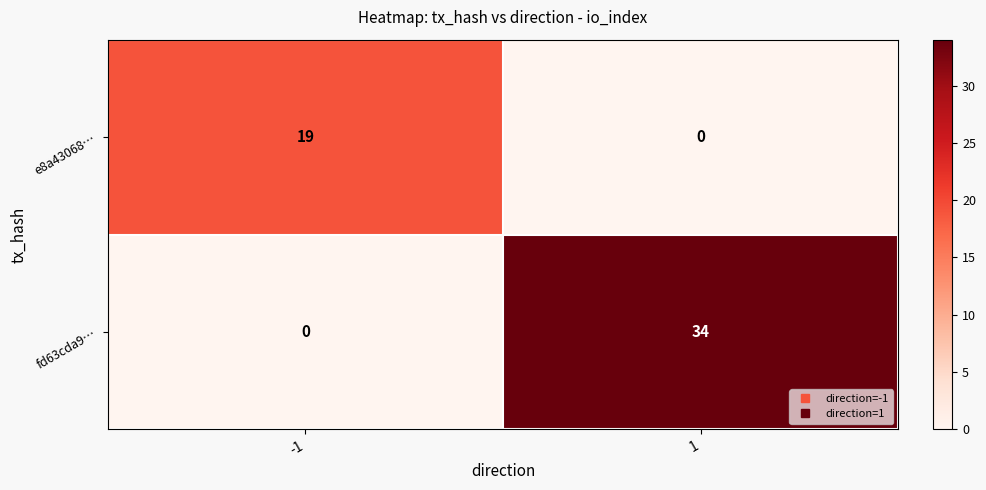

Reading left to right, what are all the values shown in this chart?

e8a43068…: -1=19	1=0
fd63cda9…: -1=0	1=34